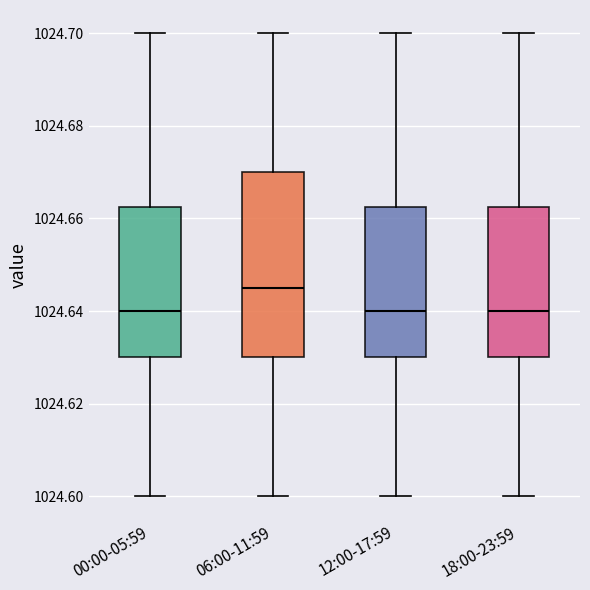

Reading left to right, read every box against the y-axis: the position of its median line, the range the box covers, and the ends of its whiskers. The values are not printed on the chart, so give them approximately, as read against the axis.

00:00-05:59: median 1024.640, box 1024.630 to 1024.662, whiskers 1024.600 to 1024.700
06:00-11:59: median 1024.646, box 1024.630 to 1024.670, whiskers 1024.600 to 1024.700
12:00-17:59: median 1024.640, box 1024.630 to 1024.662, whiskers 1024.600 to 1024.700
18:00-23:59: median 1024.640, box 1024.630 to 1024.662, whiskers 1024.600 to 1024.700